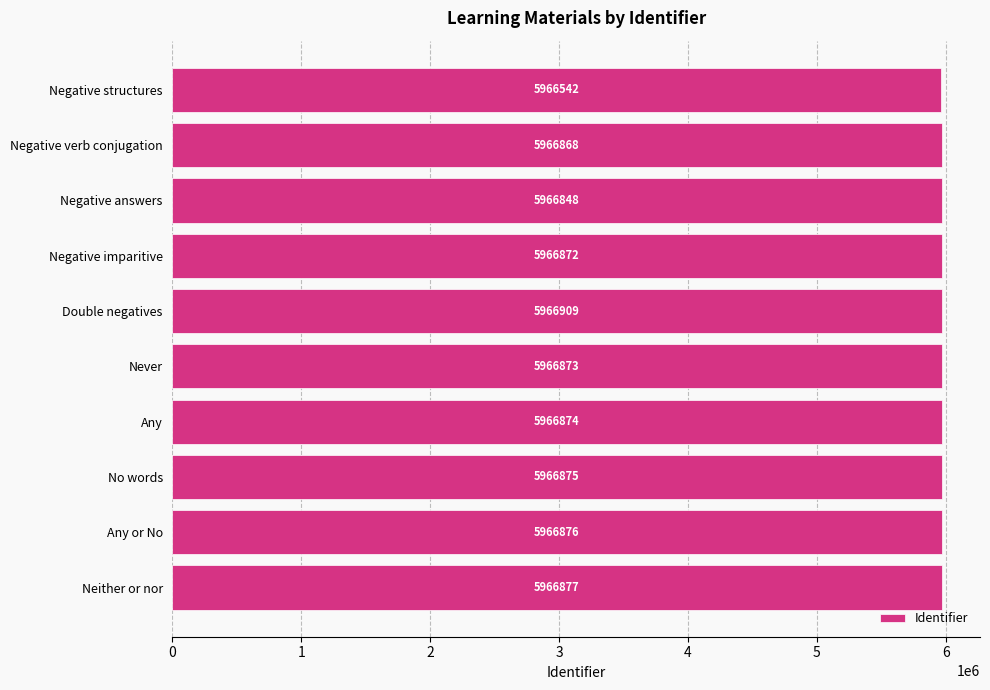

Is it true that the value at Negative structures is 5966542?

True